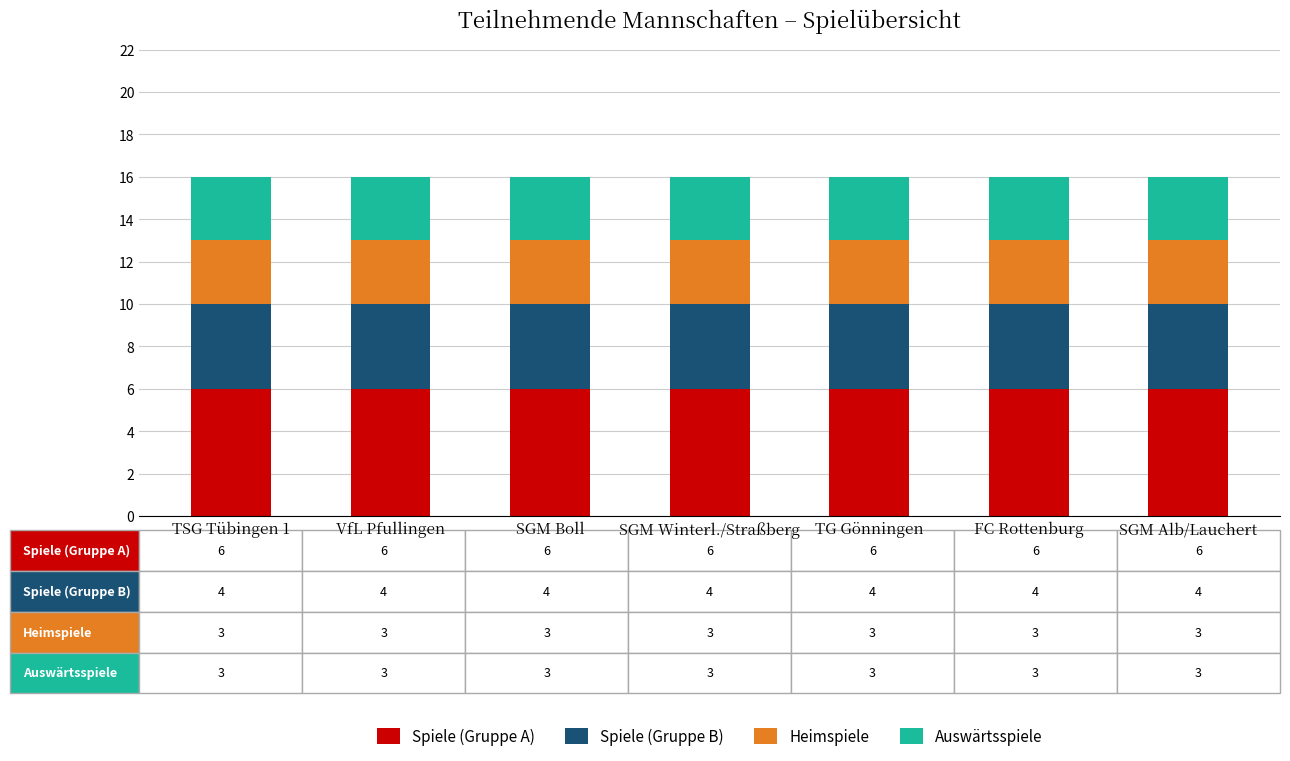

The value of Spiele (Gruppe A) at SGM Boll is 10. True or false?

False